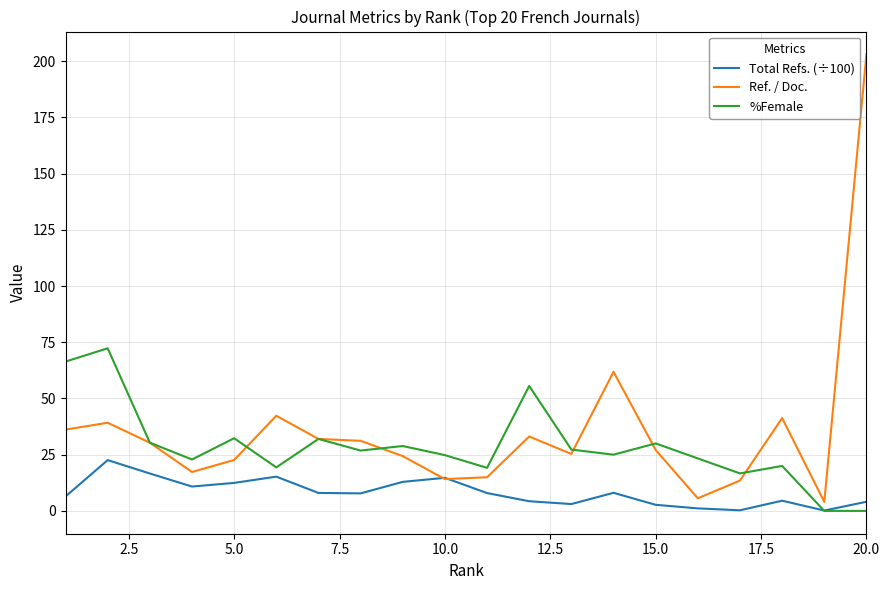

List the series in order of their overall mean, highest first.

Ref. / Doc., %Female, Total Refs. (÷100)